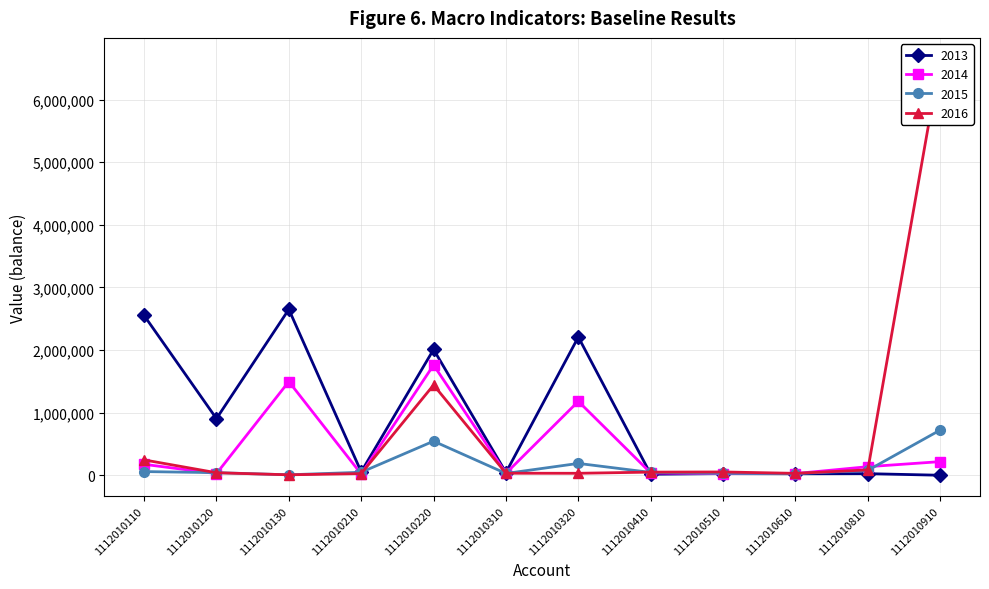

Reading left to right, list all the values displayed in this chart.

2013: 2552680.2	904585.7	2649597.5	54315.1	2008862.8	43113.3	2207600.3	16321.8	26676.7	23609.0	25260.3	0.0
2014: 174680.8	25942.0	1496763.8	19423.7	1760707.5	31059.4	1180711.6	36997.8	24814.5	26881.6	136658.0	217517.2
2015: 58821.7	41327.1	7104.8	47751.6	544315.5	28550.1	189027.9	45220.7	29103.5	25884.7	78173.2	721843.7
2016: 245122.0	40013.9	7100.3	26184.4	1441696.3	32309.1	31353.4	50031.1	52551.0	30391.3	85806.3	6653758.7